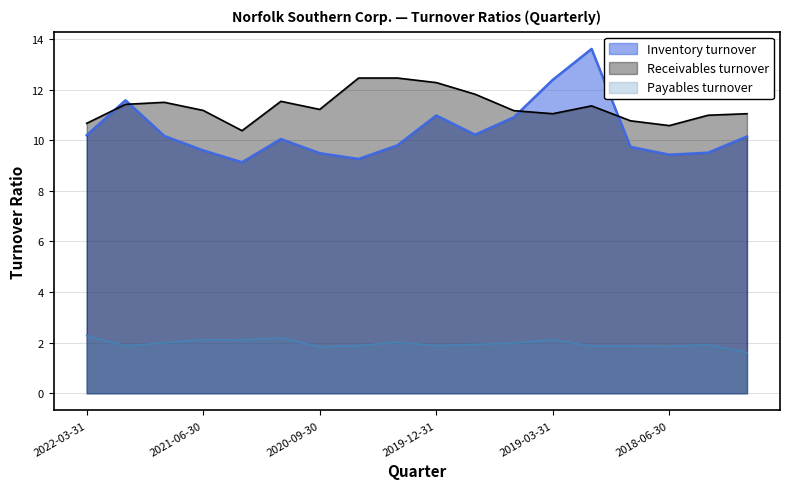

How many lines are shown in the chart?

3